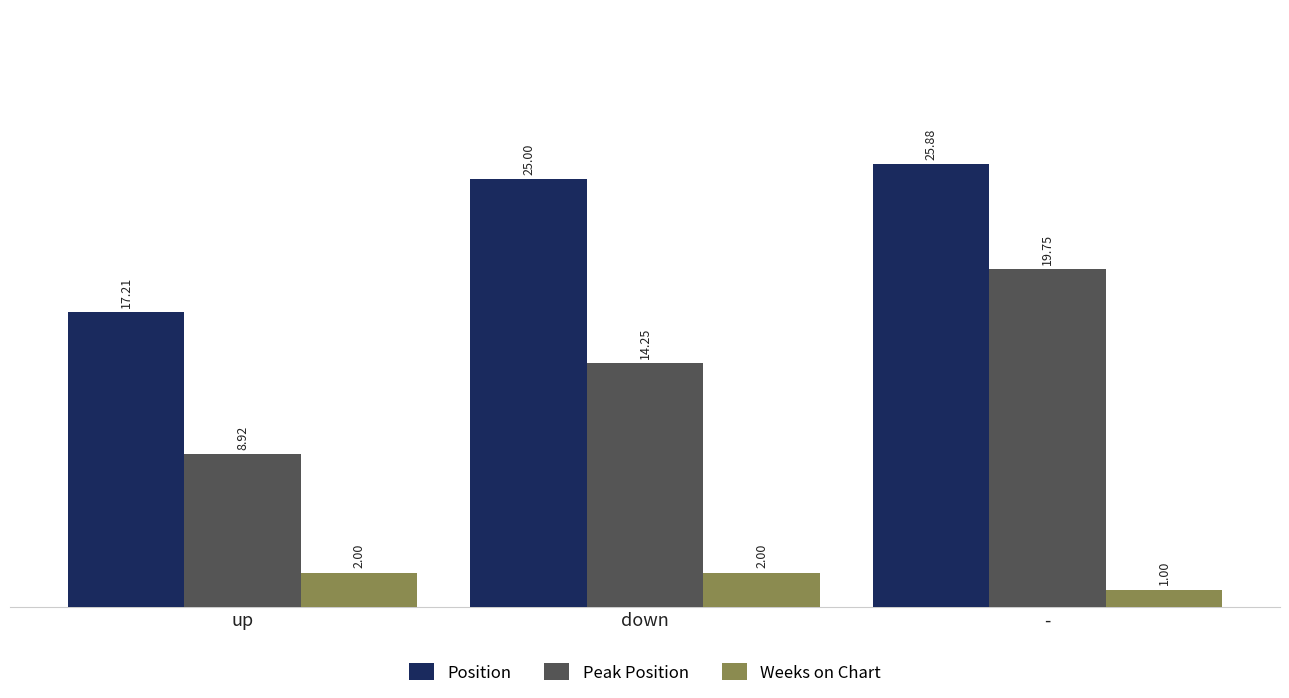

Which category has the lowest value across all series?

-